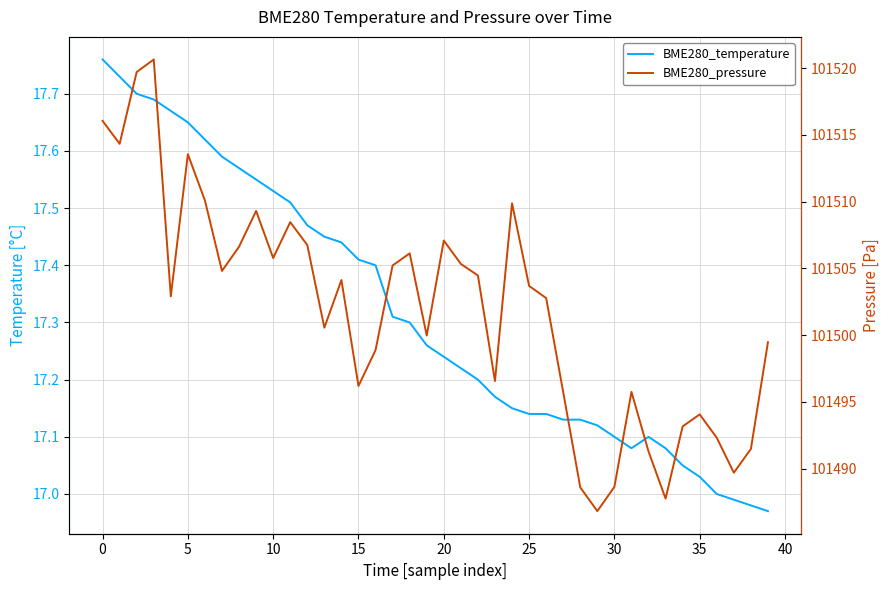

Is it true that BME280_pressure equals 101495.7 at 27?

True